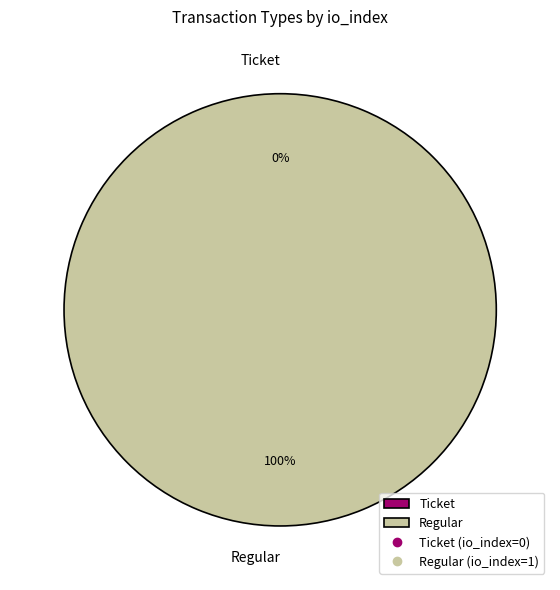

Between Regular and Ticket, which is larger?

Regular